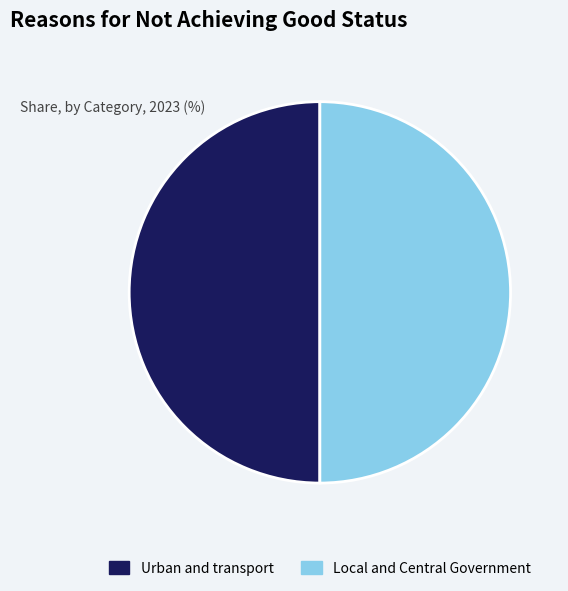

Count the number of slices in the pie.

2